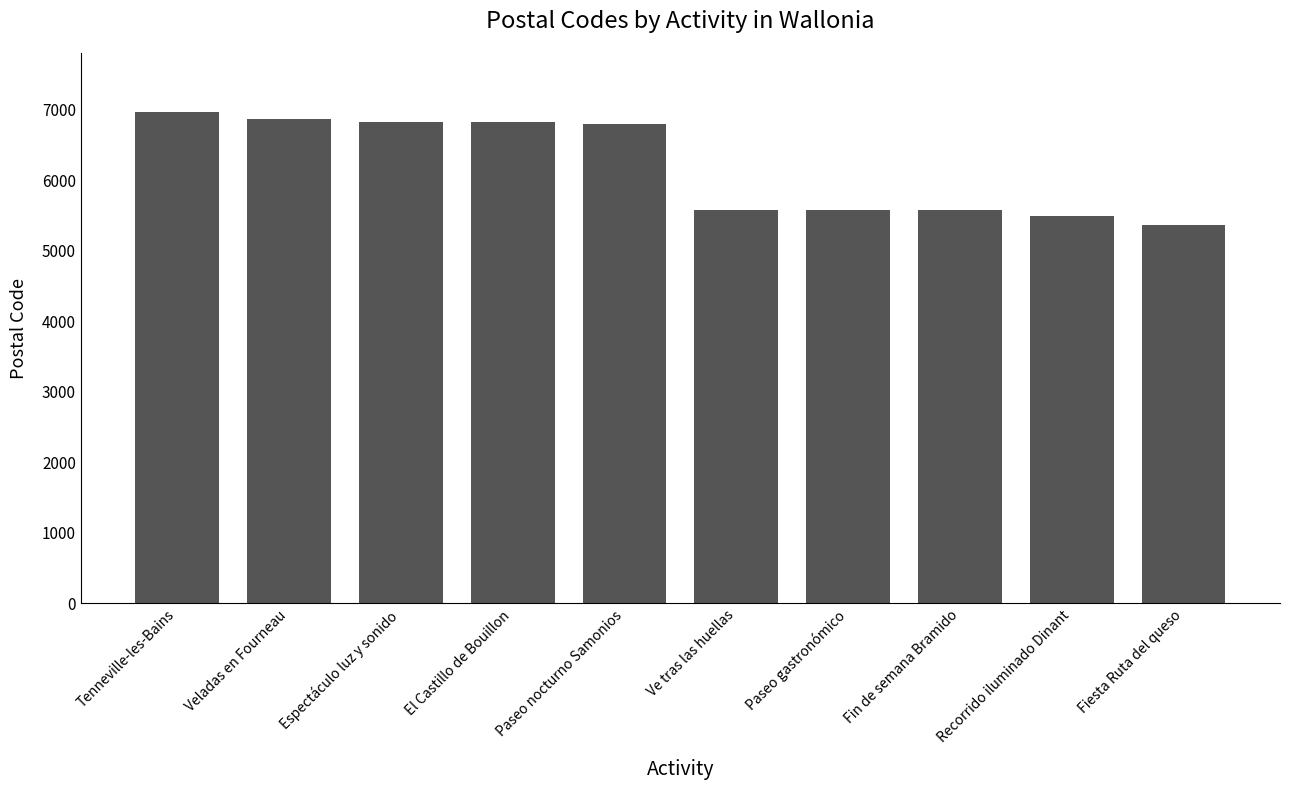

What position from the left is Espectáculo luz y sonido?

3